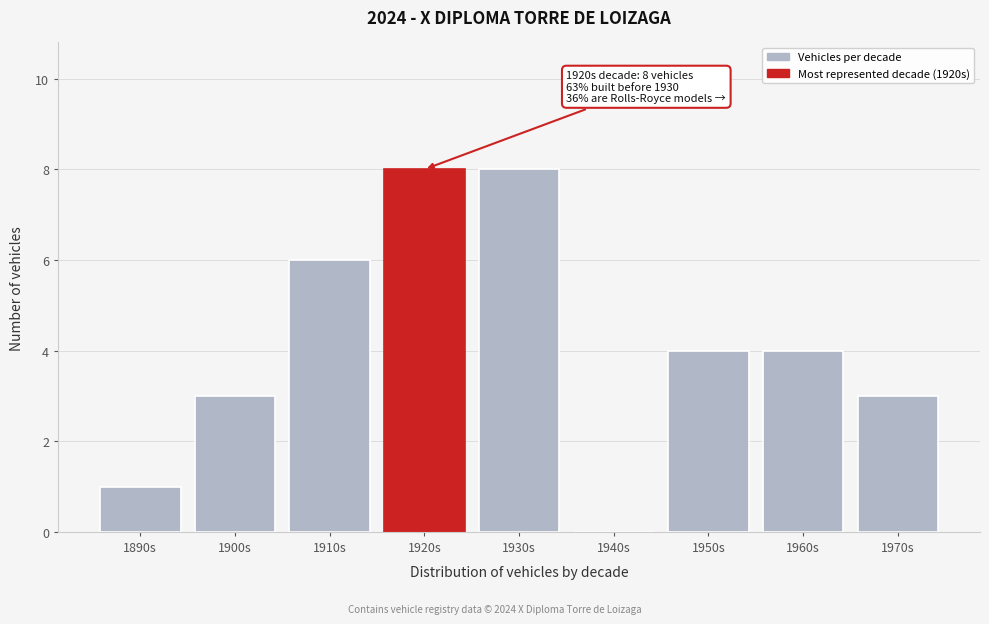

Reading left to right, list all the values displayed in this chart.

1890s=1	1900s=3	1910s=6	1920s=8	1930s=8	1940s=0	1950s=4	1960s=4	1970s=3